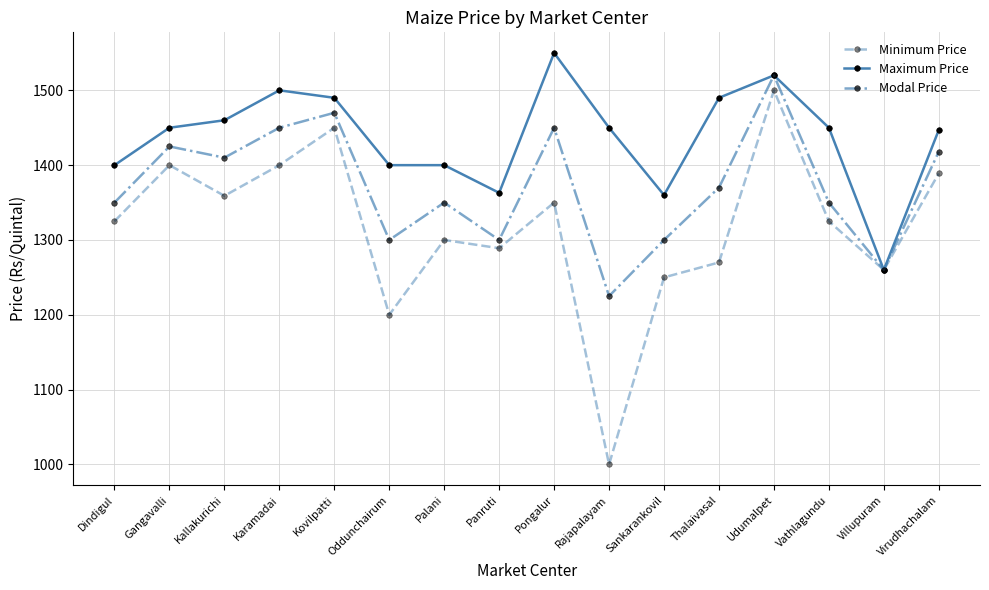

At which category does Modal Price reach its first local valley?

Kallakurichi